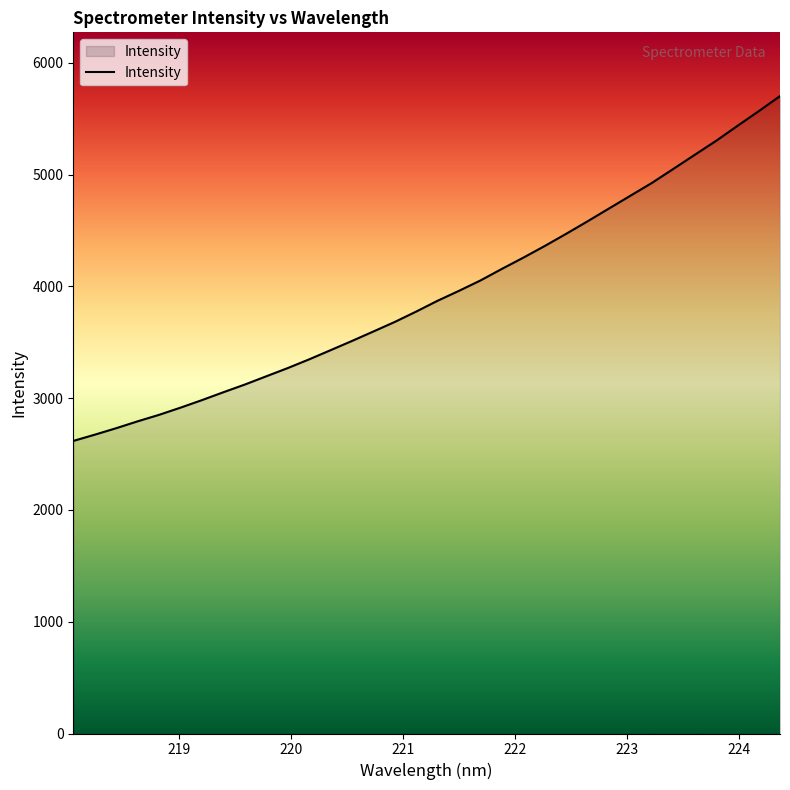

What is the maximum value shown in the chart?

5701.8